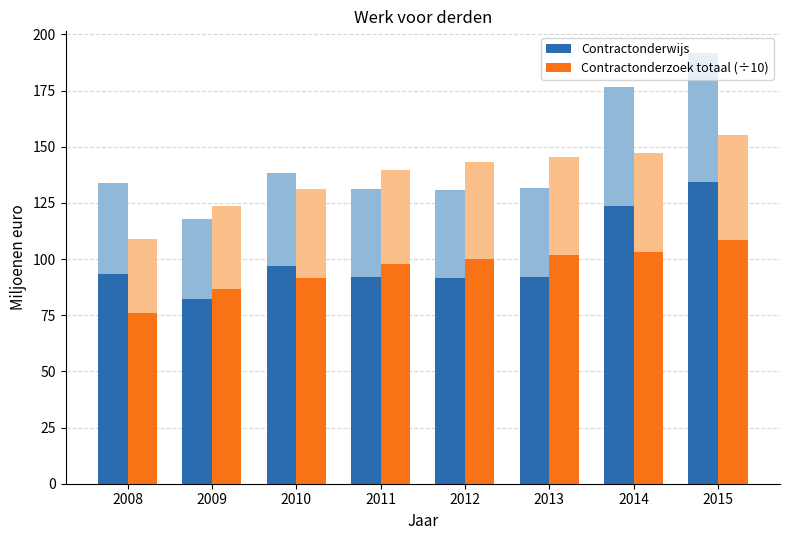

What is the average value of the Contractonderwijs series?

100.8